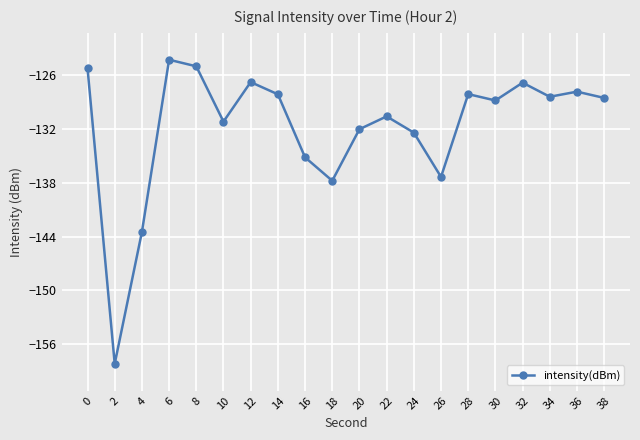

What is the smallest value displayed?

-158.2